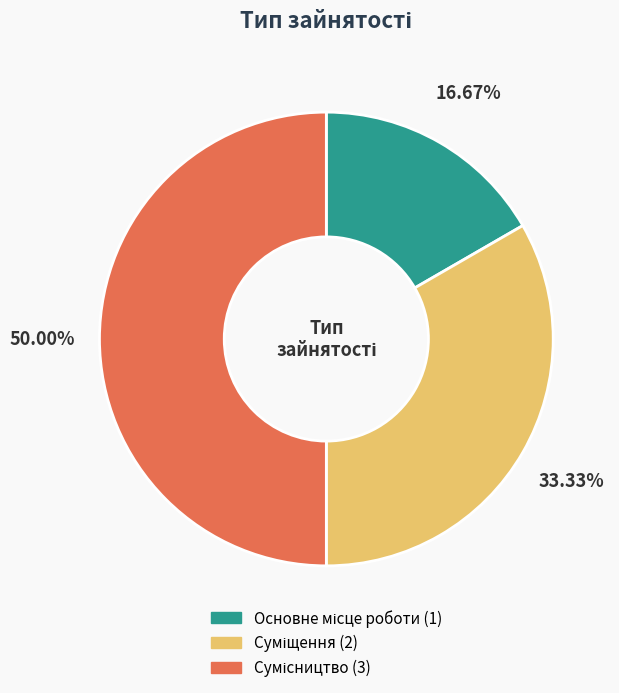

Rank the categories by value from highest to lowest.

Сумісництво, Суміщення, Основне місце роботи